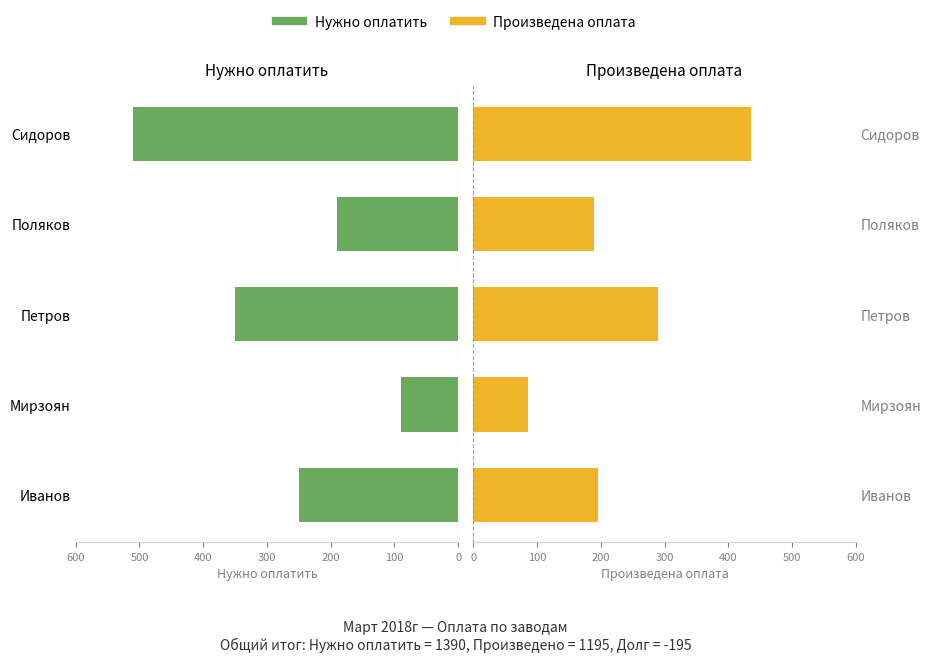

Read the Нужно оплатить value at Сидоров, to the nearest 10.

510